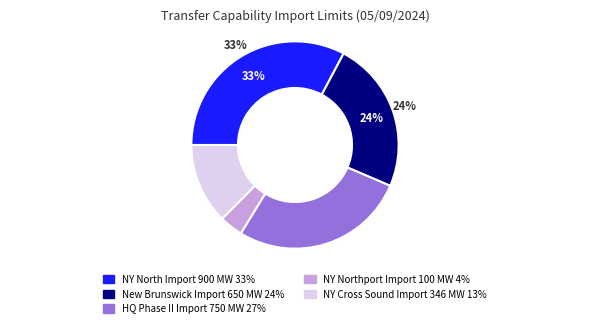

Is there a majority slice in this chart?

No